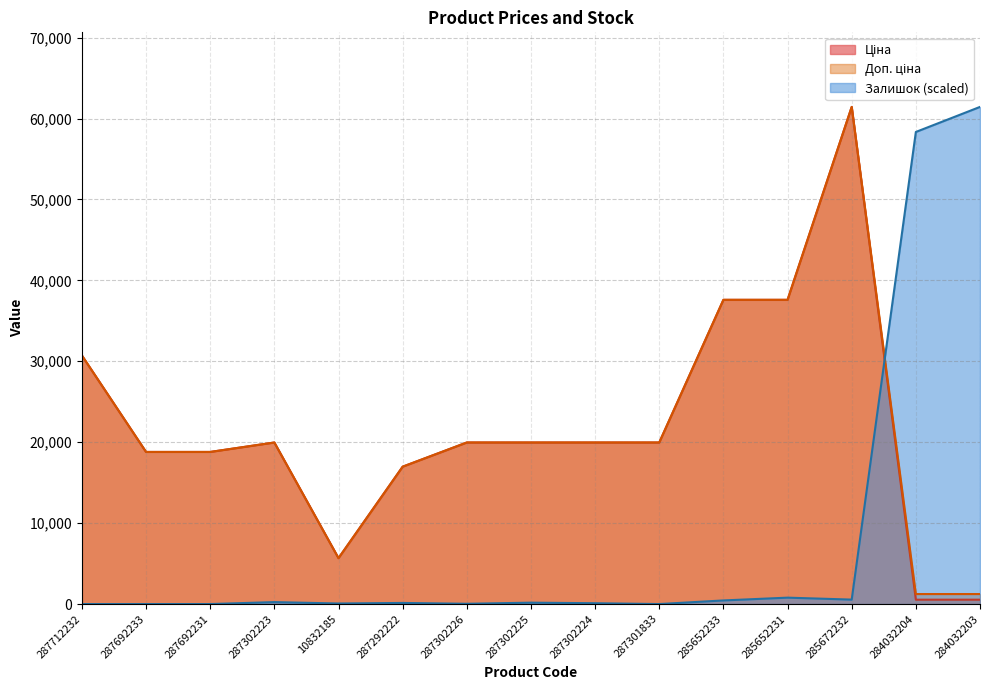

The Доп. ціна series shows 28327.6 at 287692231. True or false?

False